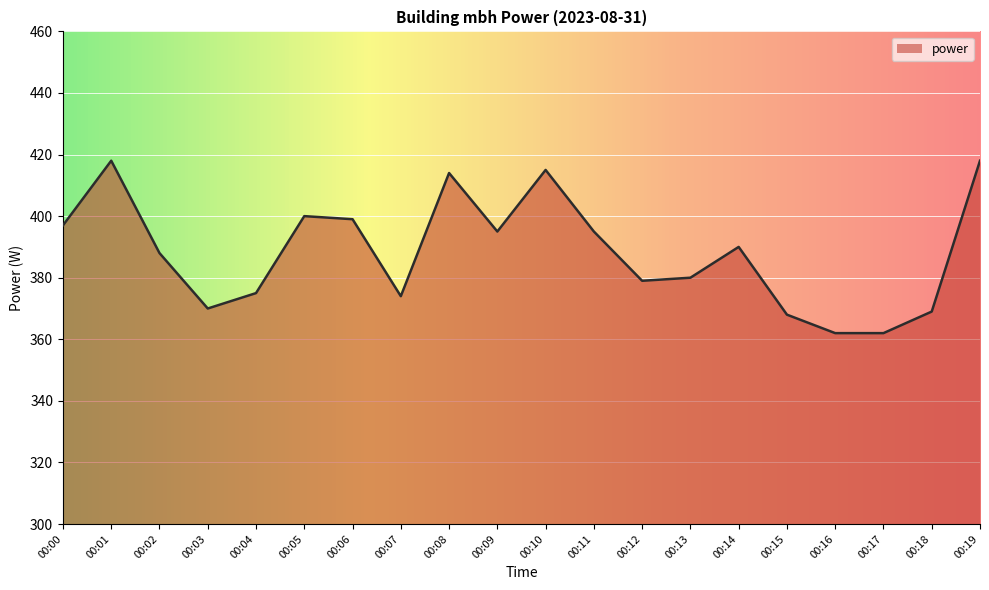

True or false: the data shows 94 at 00:17.

False